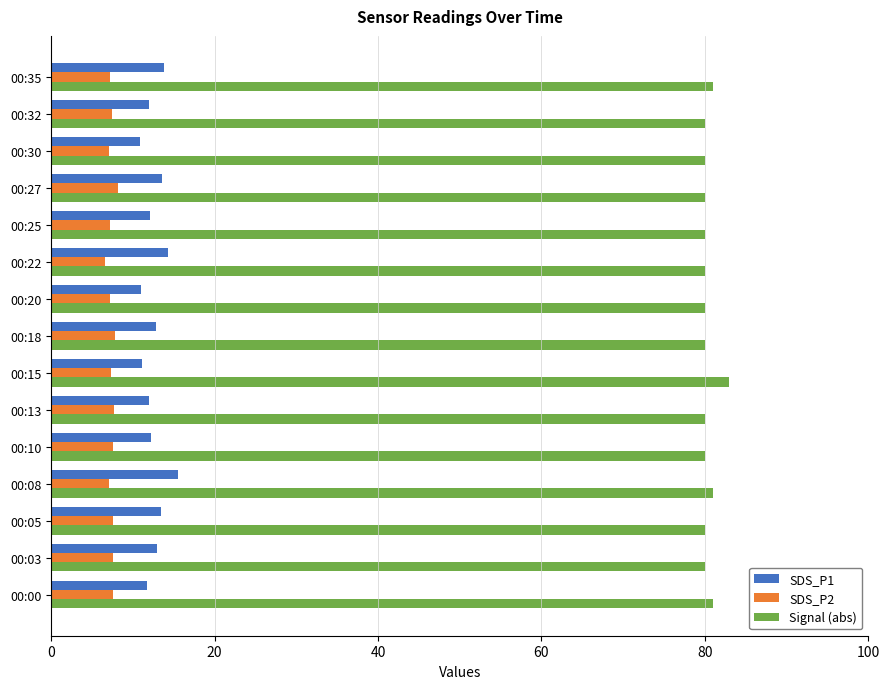

Rank the series at 00:05 from highest to lowest value.

Signal (abs), SDS_P1, SDS_P2